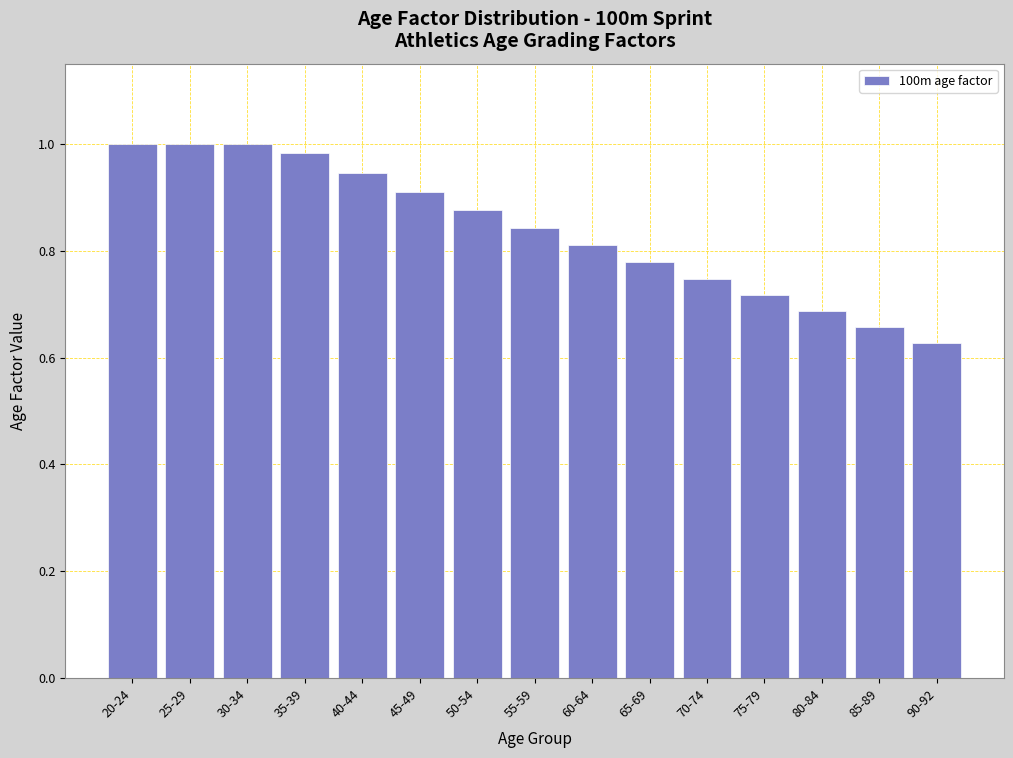

Where is the data nearest to the value 0?

90-92